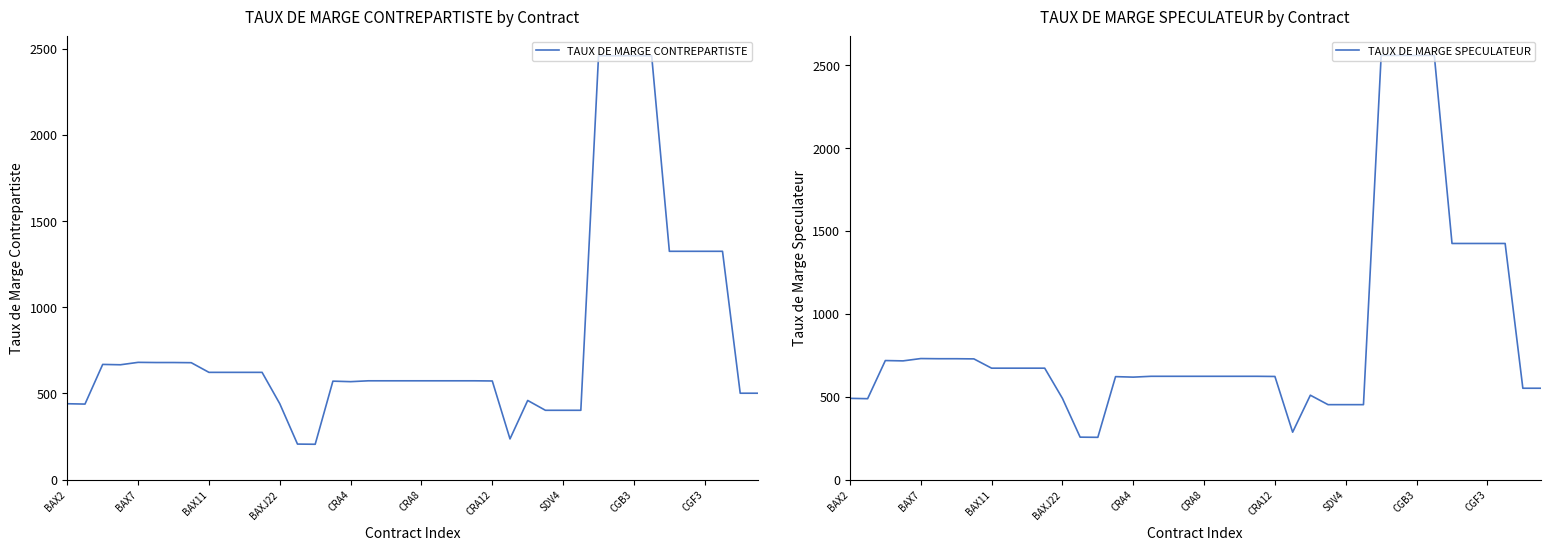

Does the chart display data point markers on the line(s)?

No